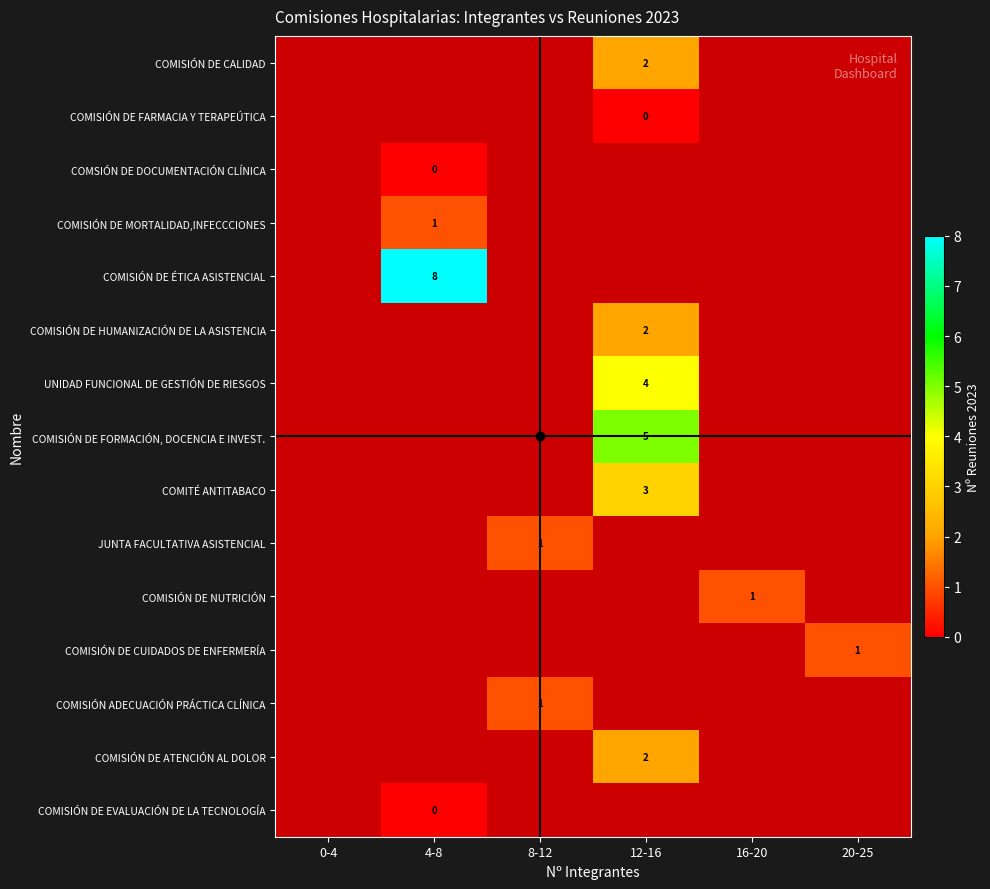

Which has a higher value, 4-8 or 16-20?

16-20